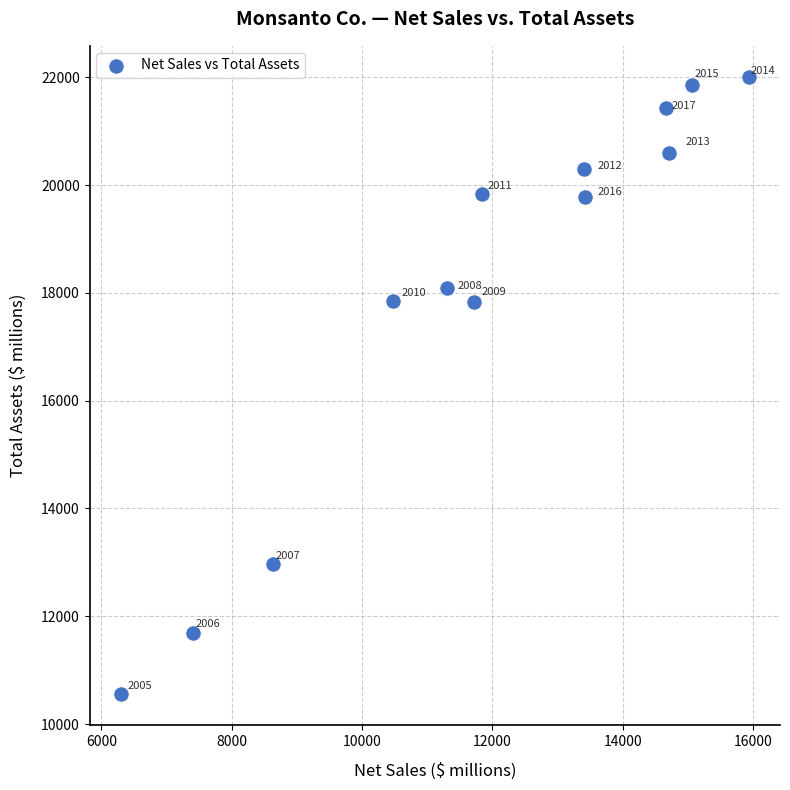

What is the range of Y values (max minus min)?

11459.7